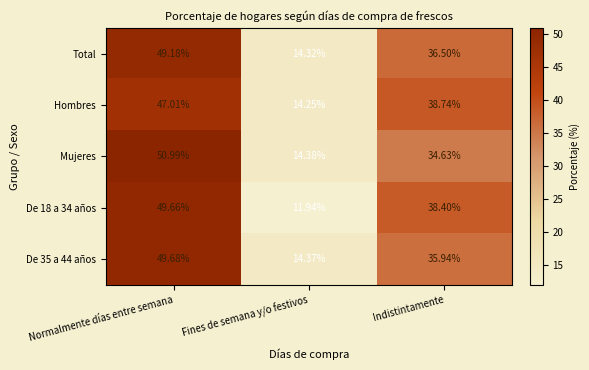

List the labels in order of De 18 a 34 años value, largest first.

Normalmente días entre semana, Indistintamente, Fines de semana y/o festivos